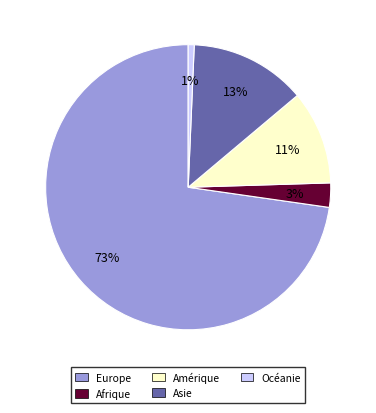

Which category has the smallest portion of the pie?

Océanie